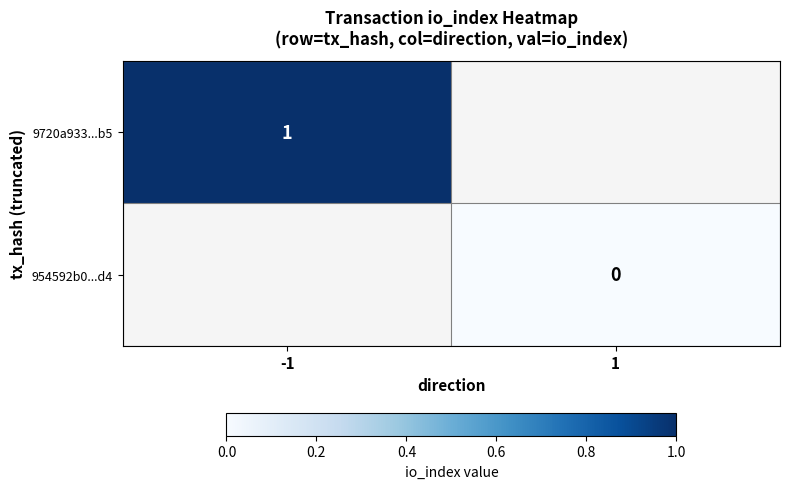

The 9720a933...b5 series shows 1 at -1. True or false?

True